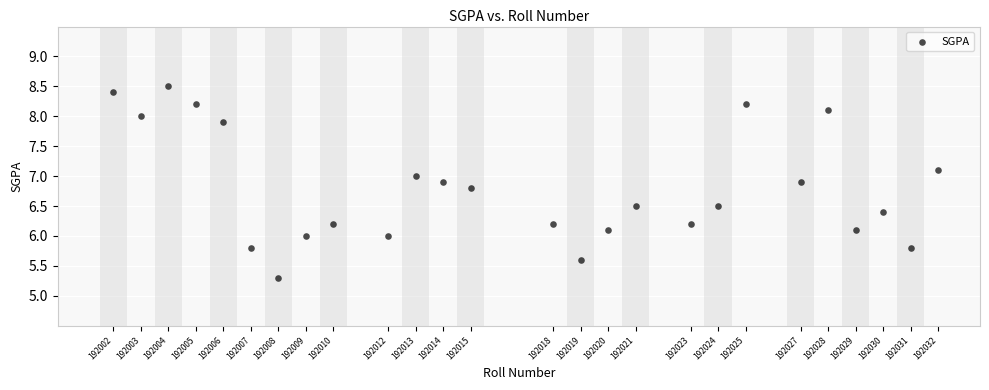

What is the range of Y values (max minus min)?

3.2